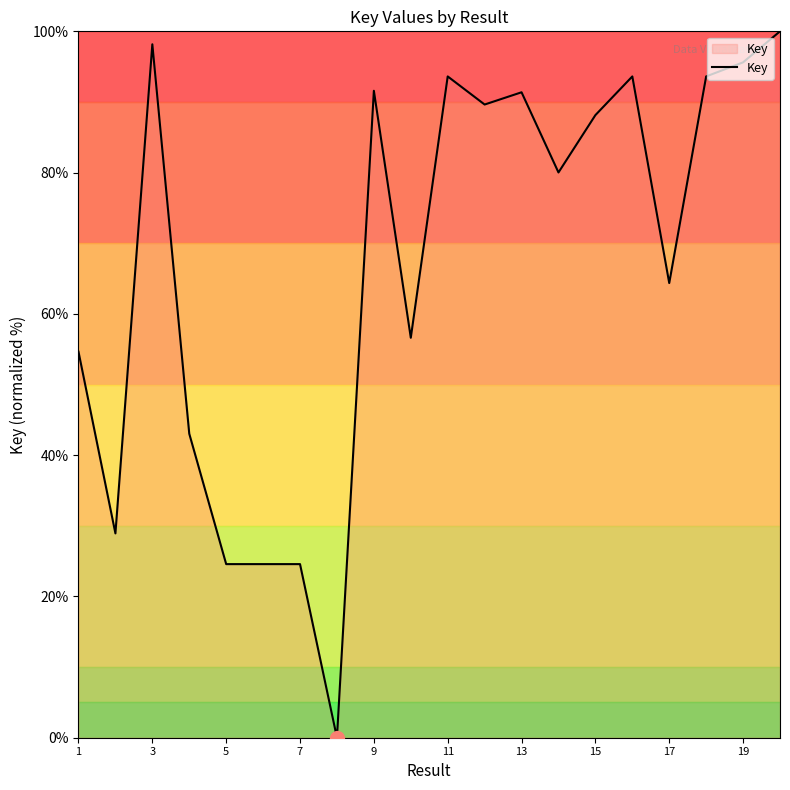

What is the greatest value displayed?

100.0